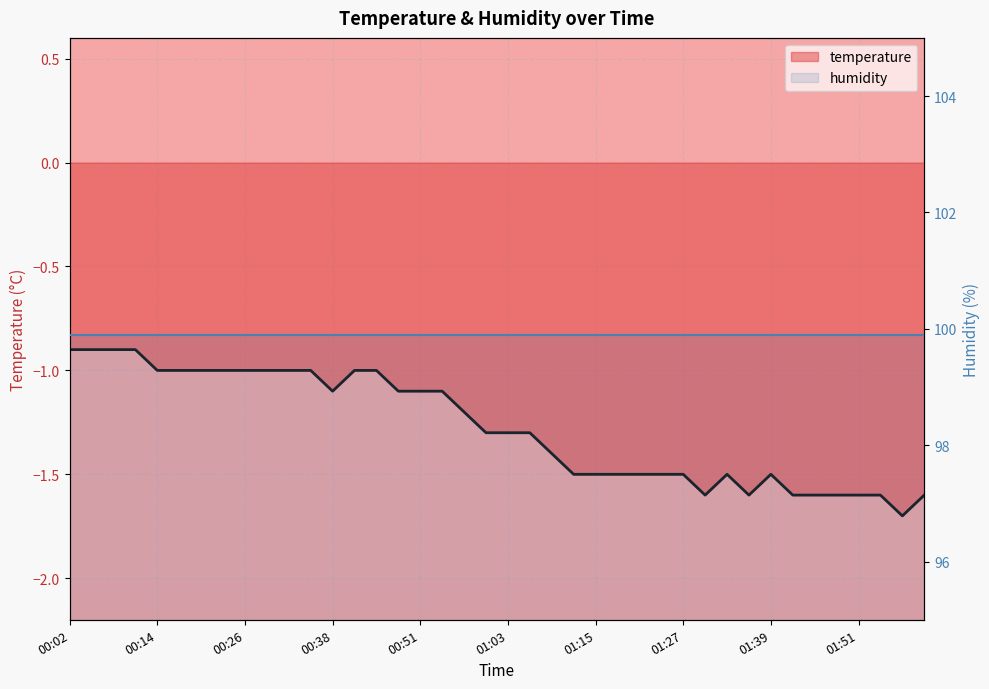

True or false: humidity and temperature intersect in this chart.

False